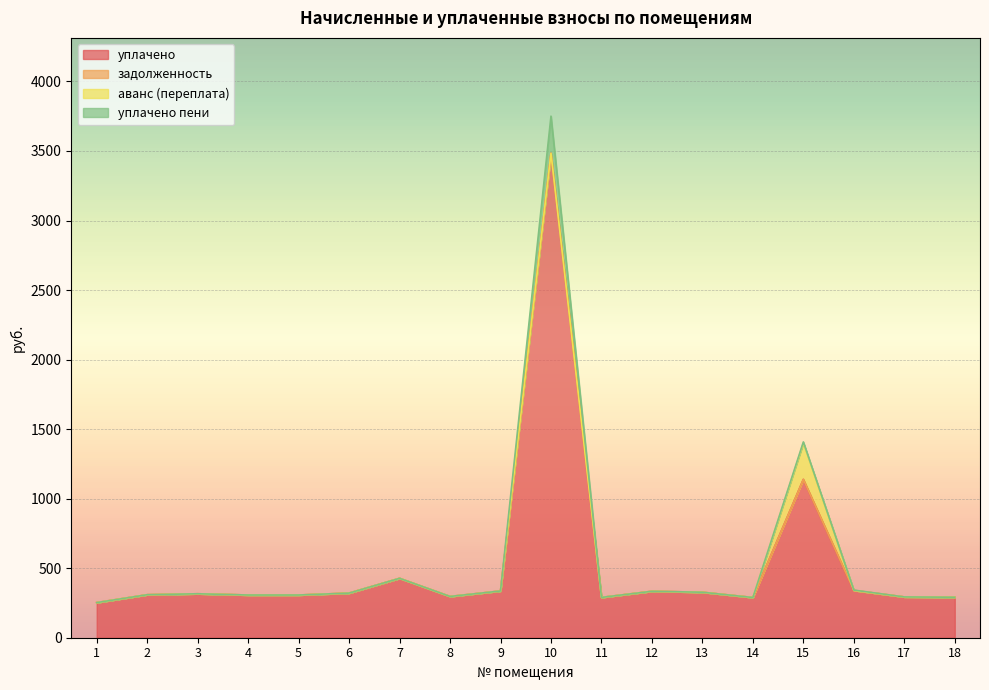

True or false: уплачено and уплачено пени cross at least once.

False